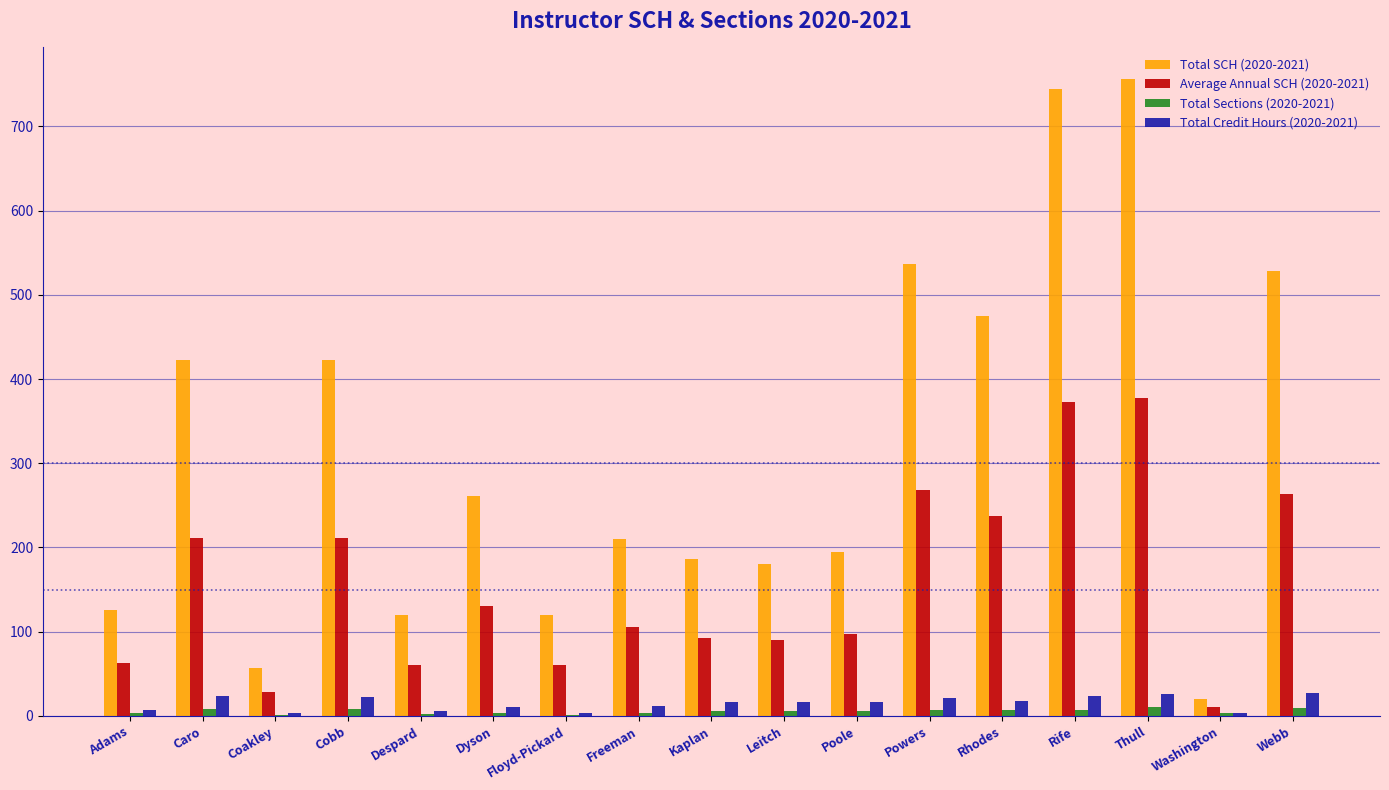

What is the maximum value shown in the chart?

756.0